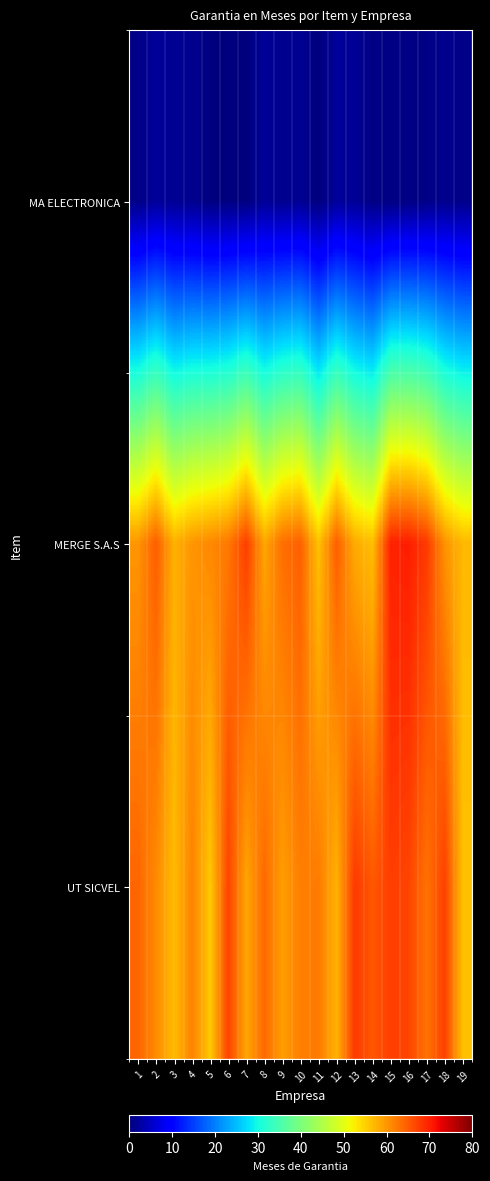

Rank the series at 11 from highest to lowest value.

UT SICVEL, MERGE S.A.S, MA ELECTRONICA